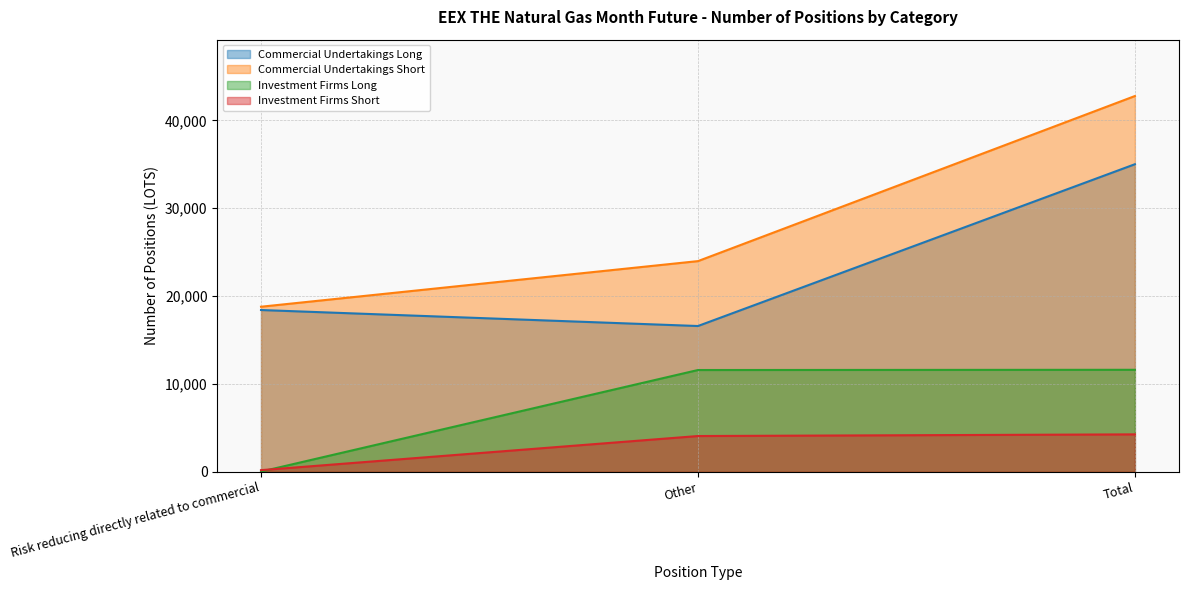

At which label does Investment Firms Long first exceed 11584?

Total